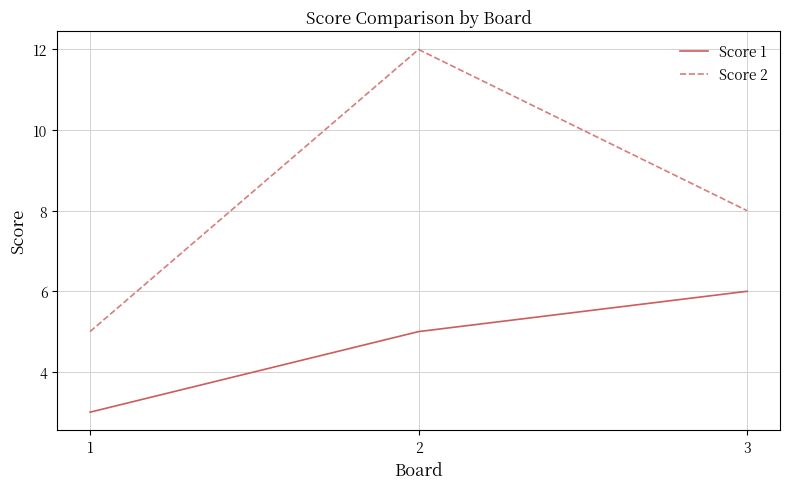

Reading left to right, transcribe all the data shown in this chart.

Score 1: 1=3	2=5	3=6
Score 2: 1=5	2=12	3=8